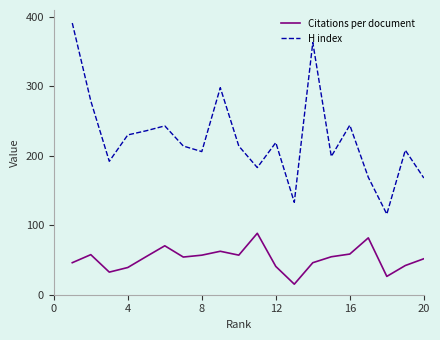

Which series has the widest spread of values?

H index